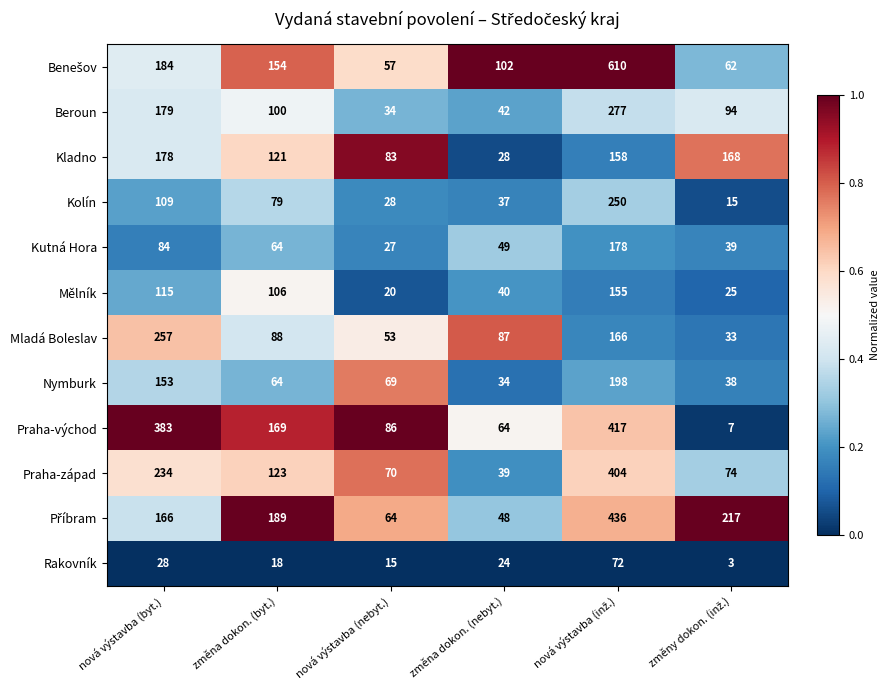

What is the difference between the maximum and minimum values in the Praha-východ series?

410